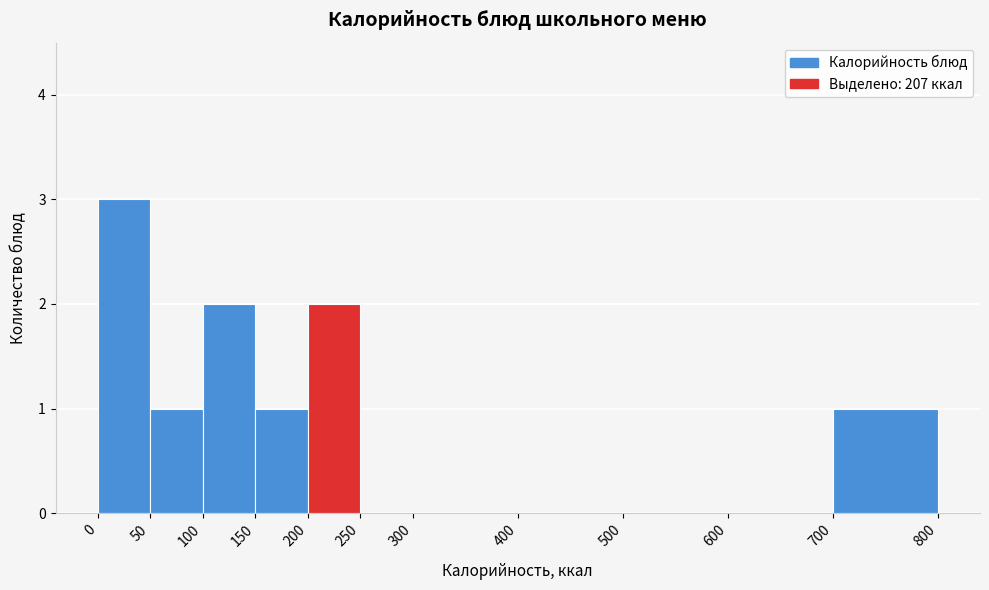

Over which range of the x-axis is the bar tallest?

0 to 50